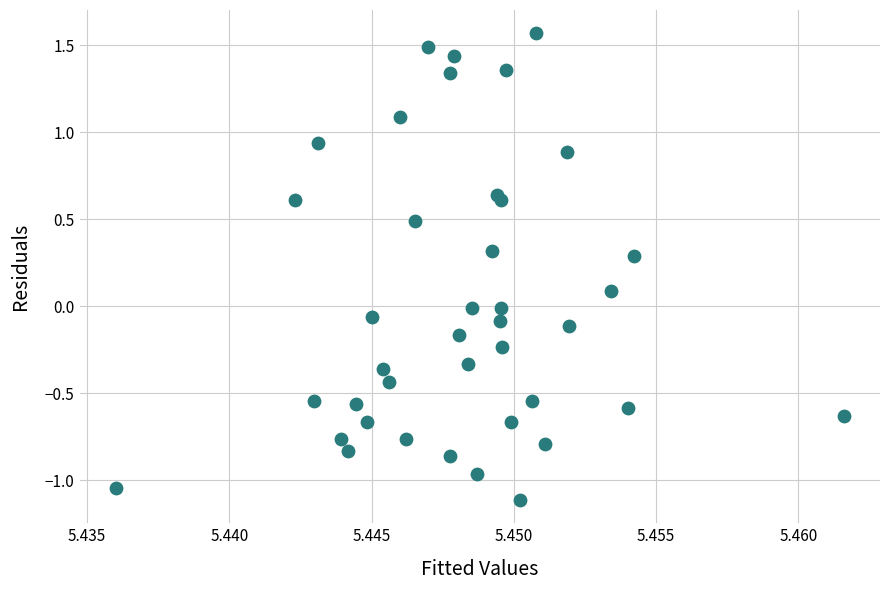

What is the range of Y values (max minus min)?

2.7